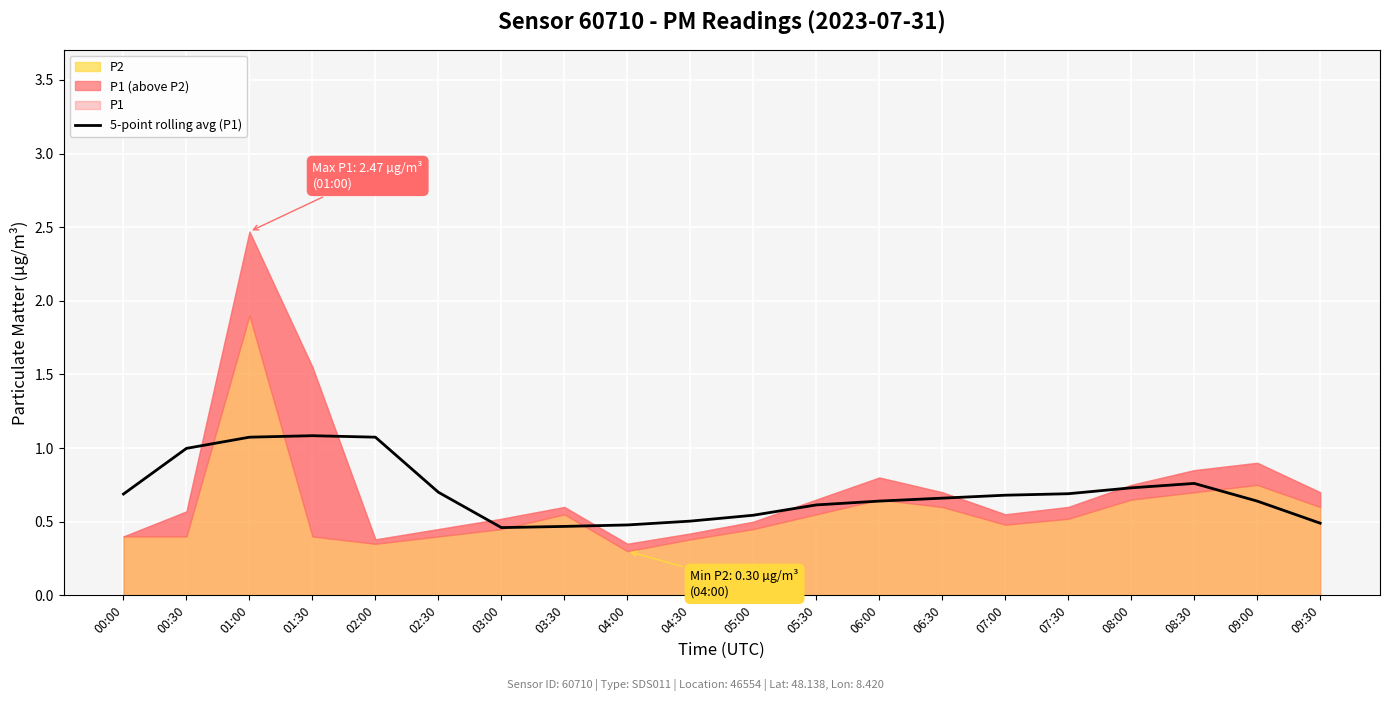

Rank the categories by value from highest to lowest.

01:30, 01:00, 02:00, 00:30, 08:30, 08:00, 02:30, 07:30, 00:00, 07:00, 06:30, 06:00, 09:00, 05:30, 05:00, 04:30, 09:30, 04:00, 03:30, 03:00